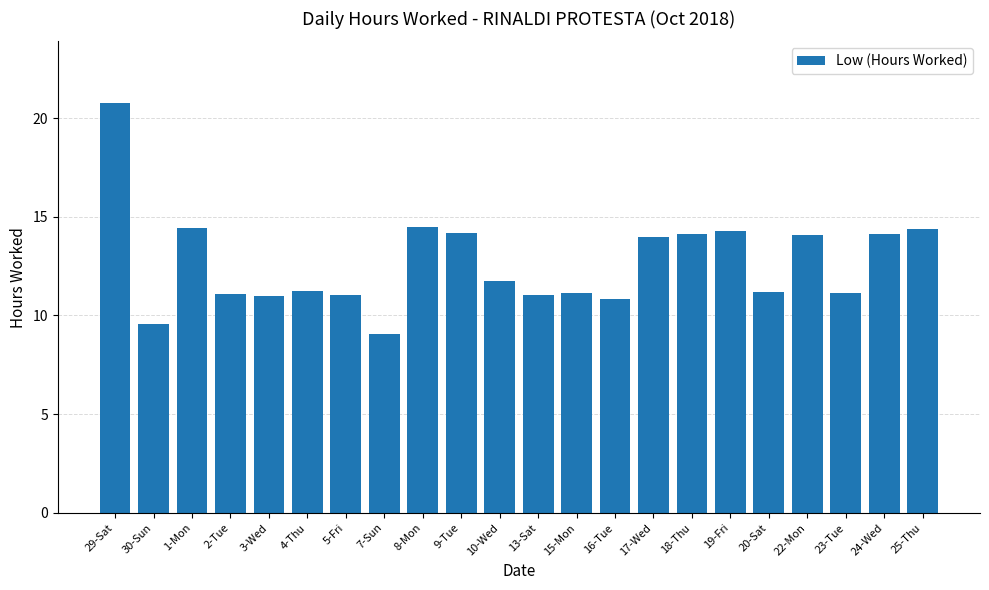

What value does the data have at 23-Tue?

11.2